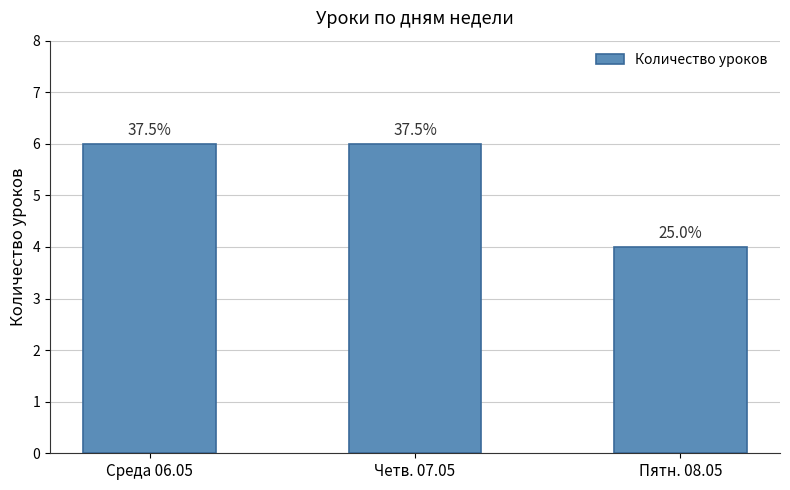

How many bars are there in total?

3